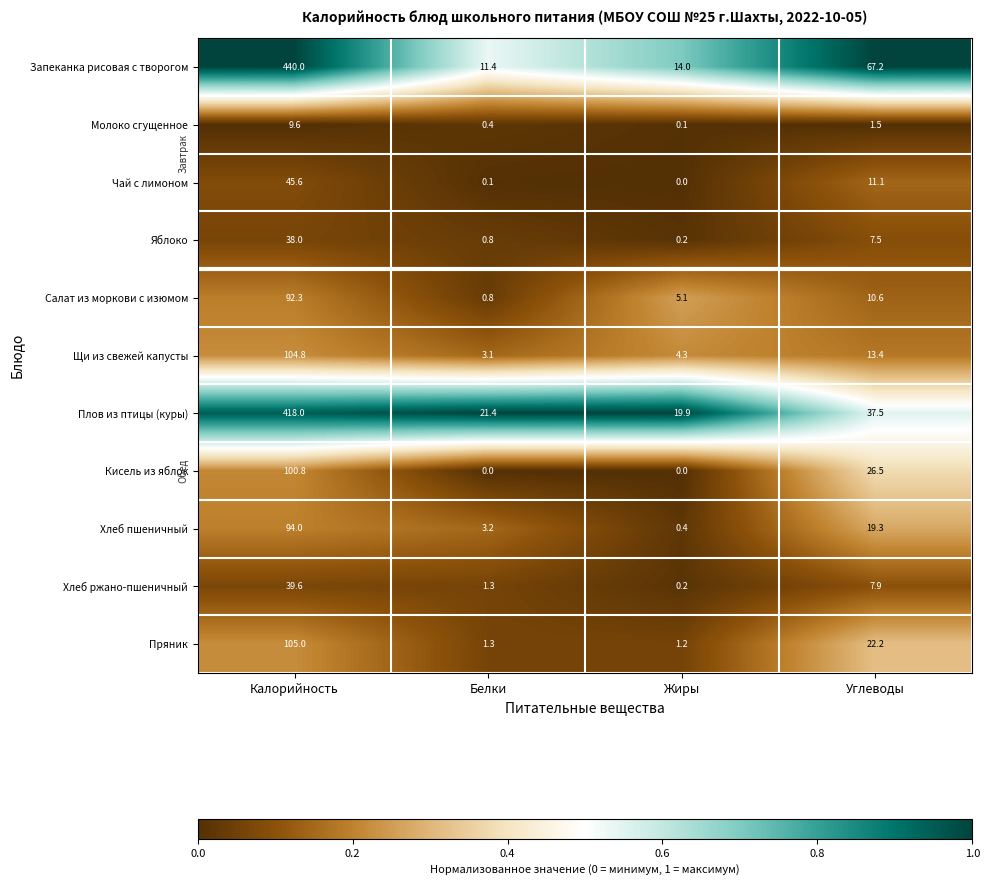

Is the value of Кисель из яблок at Белки greater than the value of Чай с лимоном at Углеводы?

No